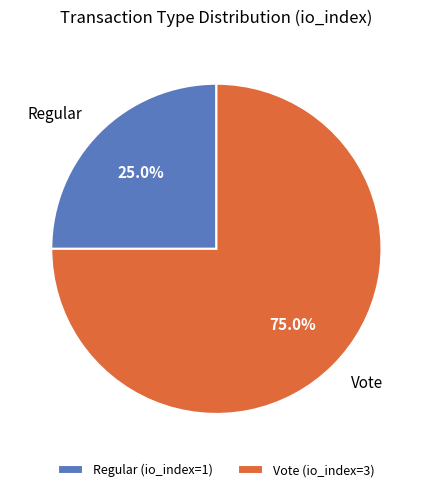

What portion of the pie excludes Regular?

75.0%